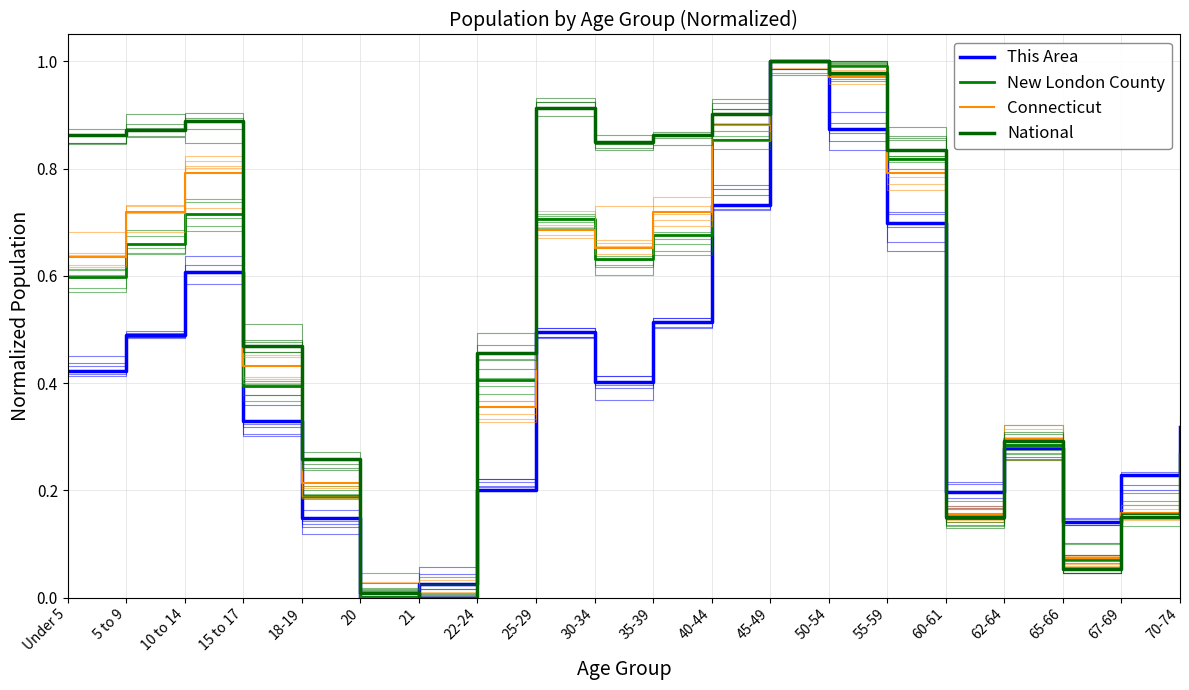

What position from the right is 70-74?

1